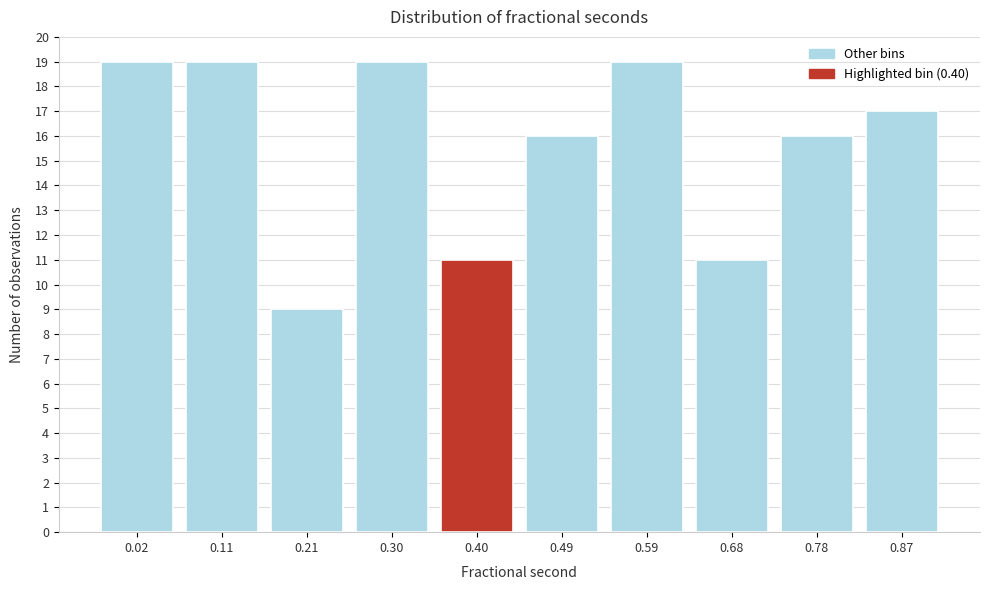

Reading left to right, transcribe all the data shown in this chart.

0.02=19	0.11=19	0.21=9	0.30=19	0.40=11	0.49=16	0.59=19	0.68=11	0.78=16	0.87=17